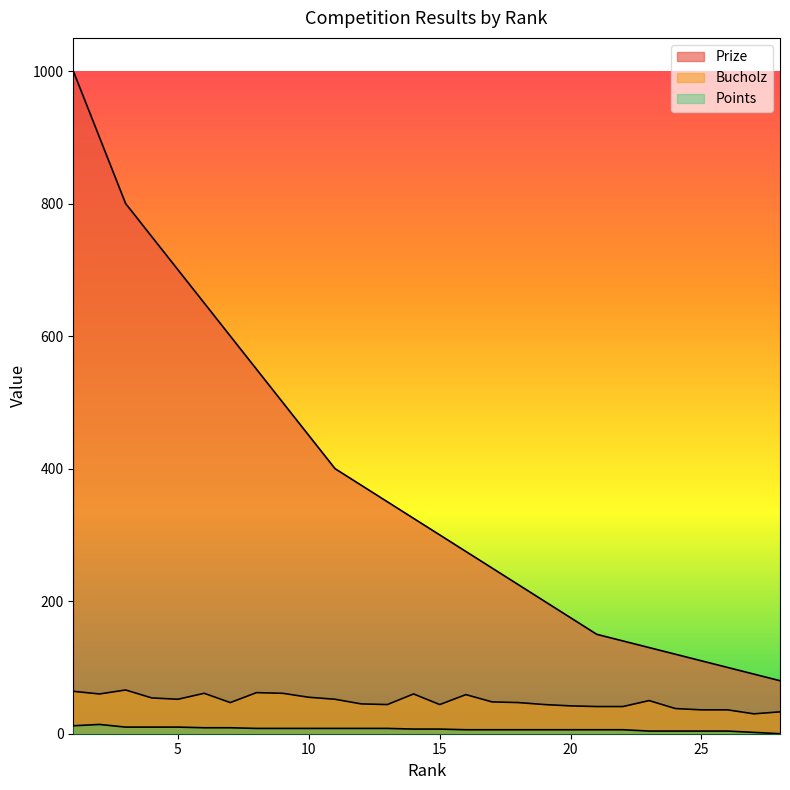

Which label corresponds to the smallest value in the chart?

28